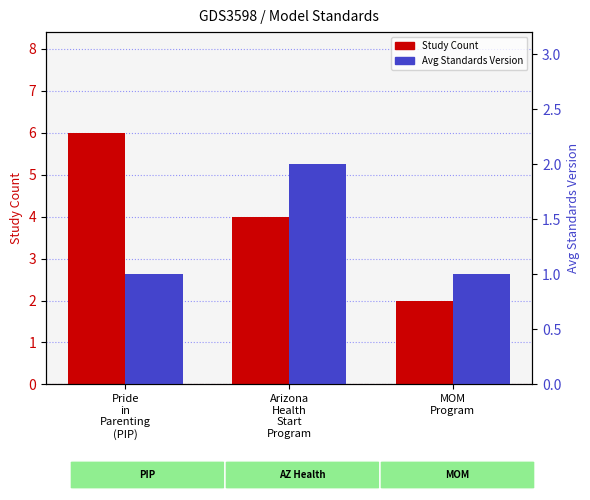

What is the value of the Study Count bar at the 3rd from the left?

2